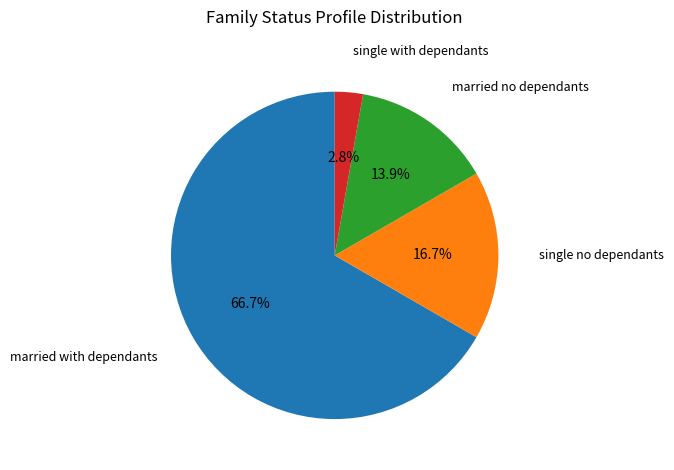

Is there a majority slice in this chart?

Yes